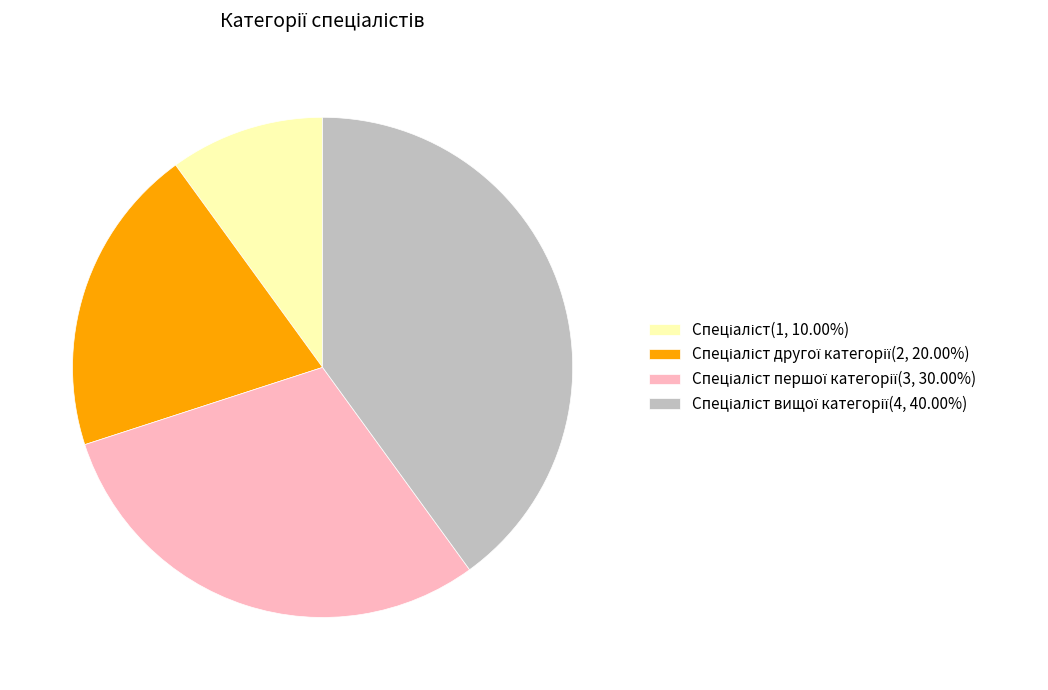

Is there any slice that represents more than half of the pie?

No